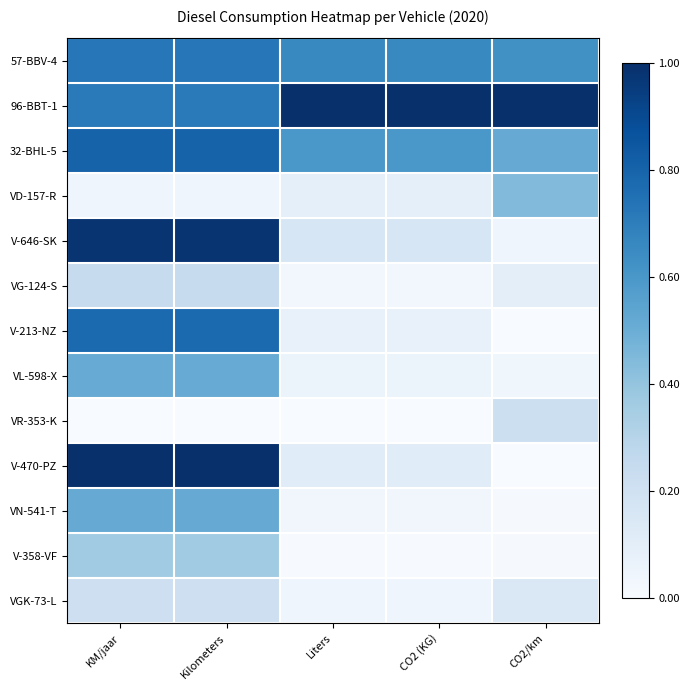

Reading right to left, transcribe all the data shown in this chart.

57-BBV-4: CO2/km=0.6	CO2 (KG)=0.7	Liters=0.7	Kilometers=0.7	KM/jaar=0.7
96-BBT-1: CO2/km=1.0	CO2 (KG)=1.0	Liters=1.0	Kilometers=0.7	KM/jaar=0.7
32-BHL-5: CO2/km=0.5	CO2 (KG)=0.6	Liters=0.6	Kilometers=0.8	KM/jaar=0.8
VD-157-R: CO2/km=0.4	CO2 (KG)=0.1	Liters=0.1	Kilometers=0.0	KM/jaar=0.0
V-646-SK: CO2/km=0.0	CO2 (KG)=0.2	Liters=0.2	Kilometers=1.0	KM/jaar=1.0
VG-124-S: CO2/km=0.1	CO2 (KG)=0.0	Liters=0.0	Kilometers=0.2	KM/jaar=0.2
V-213-NZ: CO2/km=0.0	CO2 (KG)=0.1	Liters=0.1	Kilometers=0.8	KM/jaar=0.8
VL-598-X: CO2/km=0.0	CO2 (KG)=0.1	Liters=0.1	Kilometers=0.5	KM/jaar=0.5
VR-353-K: CO2/km=0.2	CO2 (KG)=0.0	Liters=0.0	Kilometers=0.0	KM/jaar=0.0
V-470-PZ: CO2/km=0.0	CO2 (KG)=0.1	Liters=0.1	Kilometers=1.0	KM/jaar=1.0
VN-541-T: CO2/km=0.0	CO2 (KG)=0.0	Liters=0.0	Kilometers=0.5	KM/jaar=0.5
V-358-VF: CO2/km=0.0	CO2 (KG)=0.0	Liters=0.0	Kilometers=0.4	KM/jaar=0.4
VGK-73-L: CO2/km=0.1	CO2 (KG)=0.0	Liters=0.0	Kilometers=0.2	KM/jaar=0.2